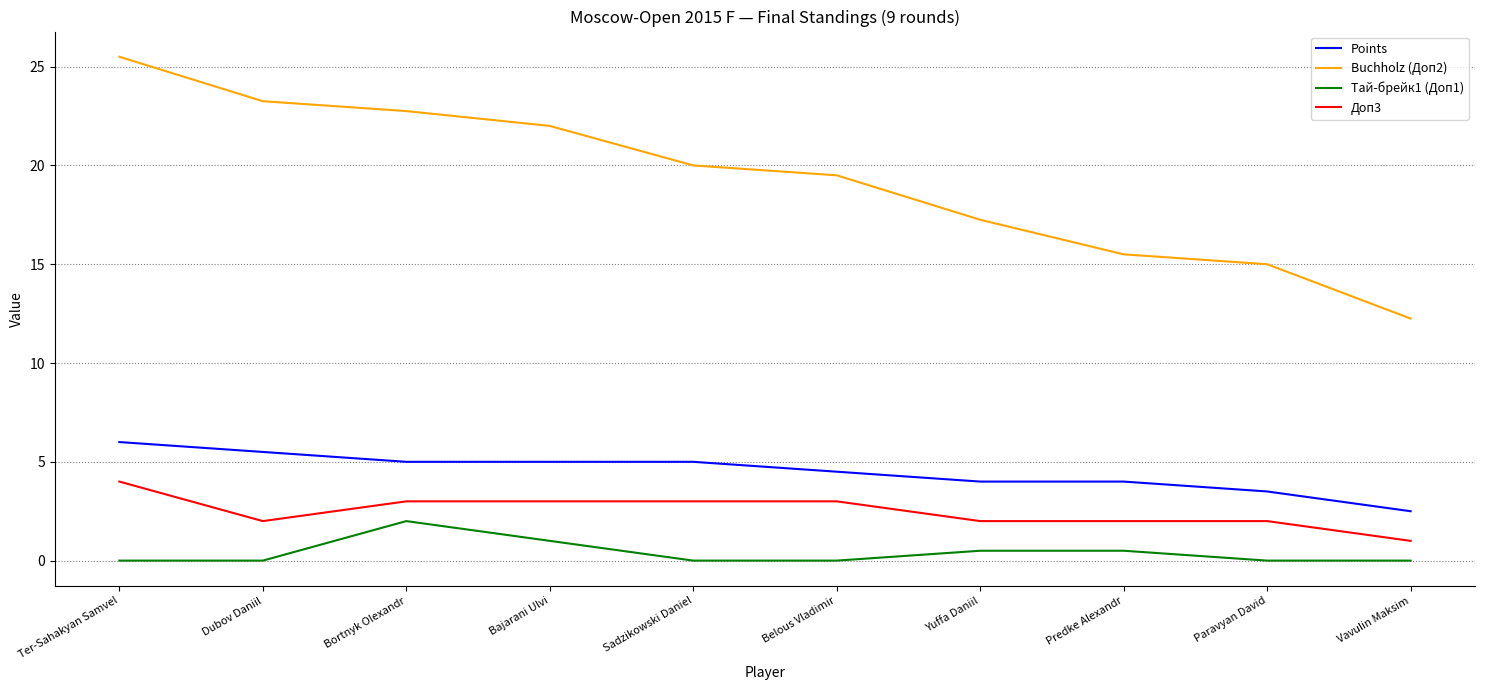

What is the total value across all series at Belous Vladimir?

27.0